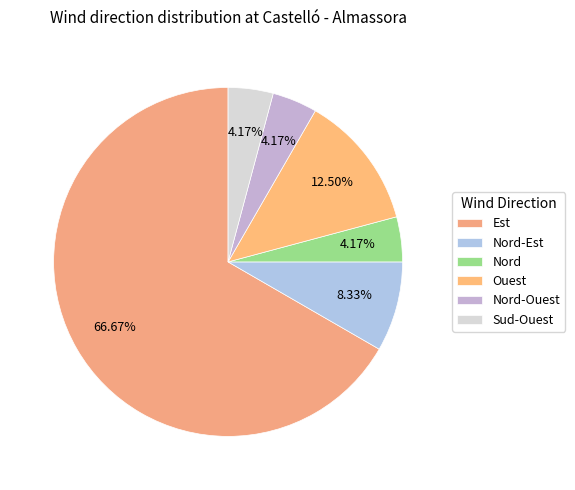

To the nearest percent, what is the average slice percentage?

17%